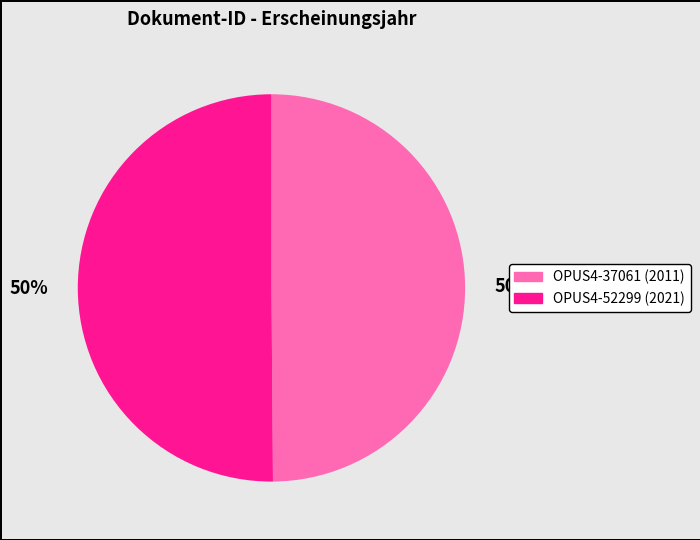

Do OPUS4-52299 and OPUS4-37061 together represent more than half of the pie?

Yes